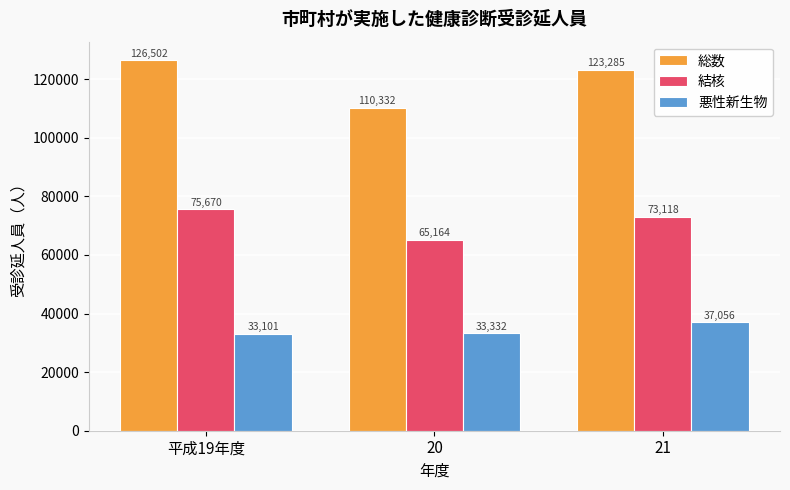

Is the value of 悪性新生物 at 20 greater than the value of 結核 at 21?

No